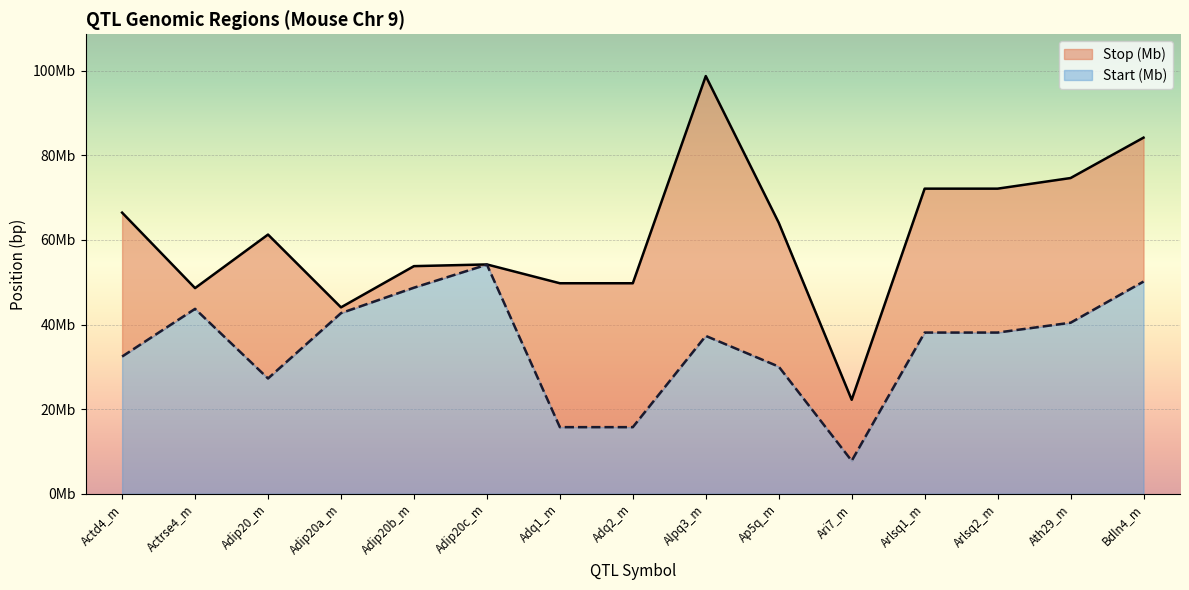

At how many categories does at least one series exceed 95?

1